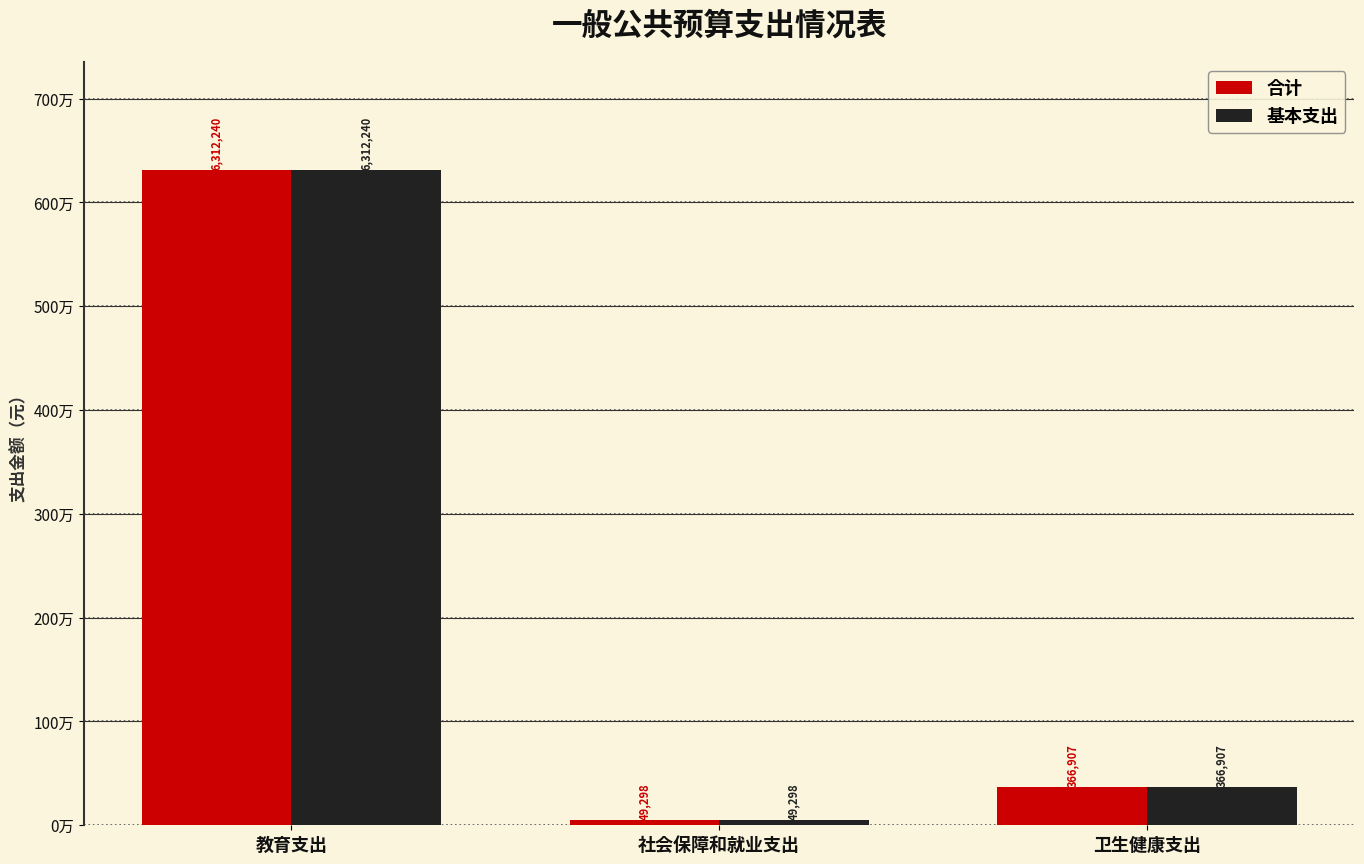

What is the minimum value for 合计?

49298.2